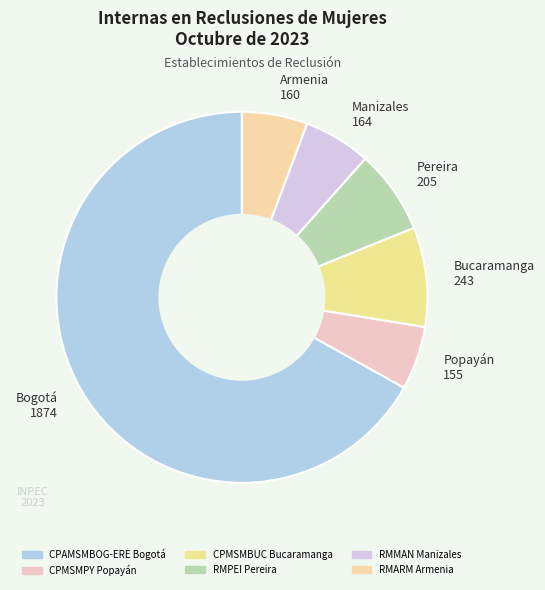

Is there any slice that represents more than half of the pie?

Yes